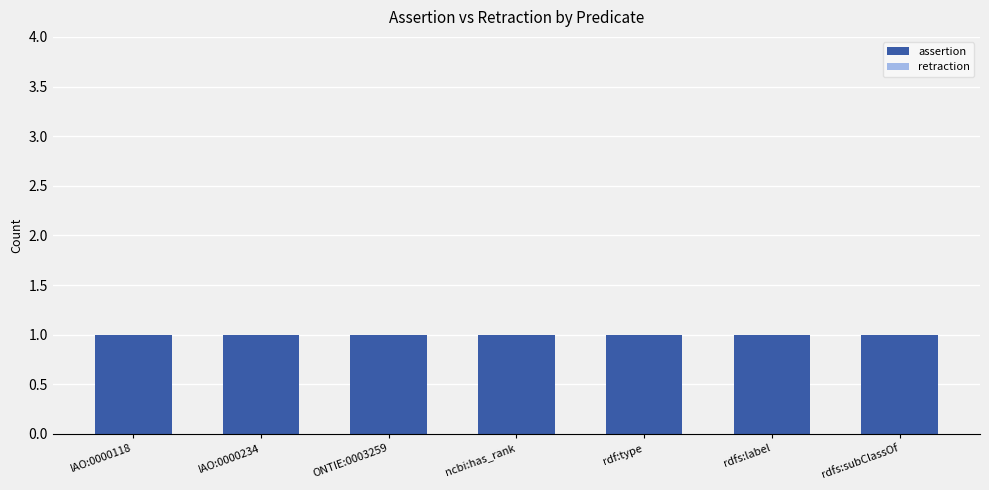

What is the sum of the assertion values at IAO:0000118 and rdfs:label?

2